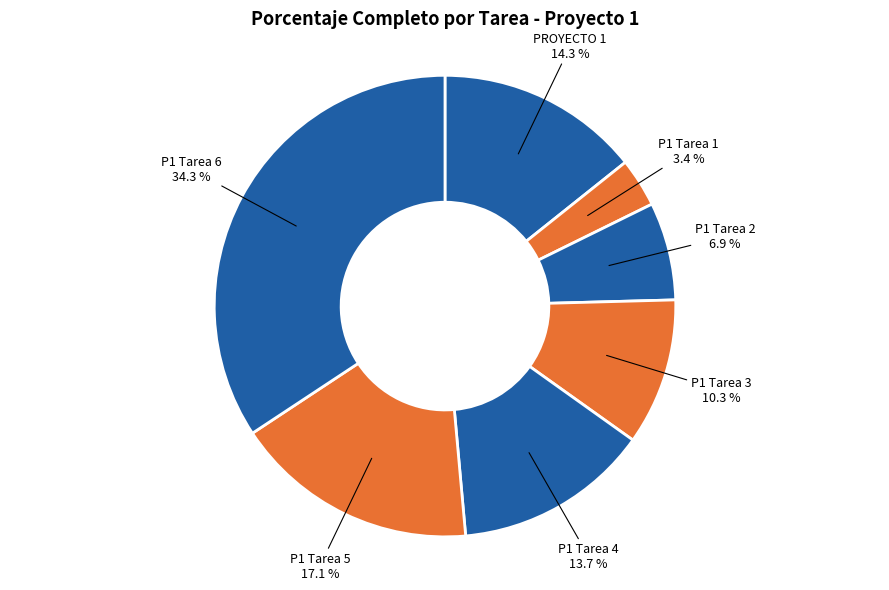

Count the number of slices in the pie.

7